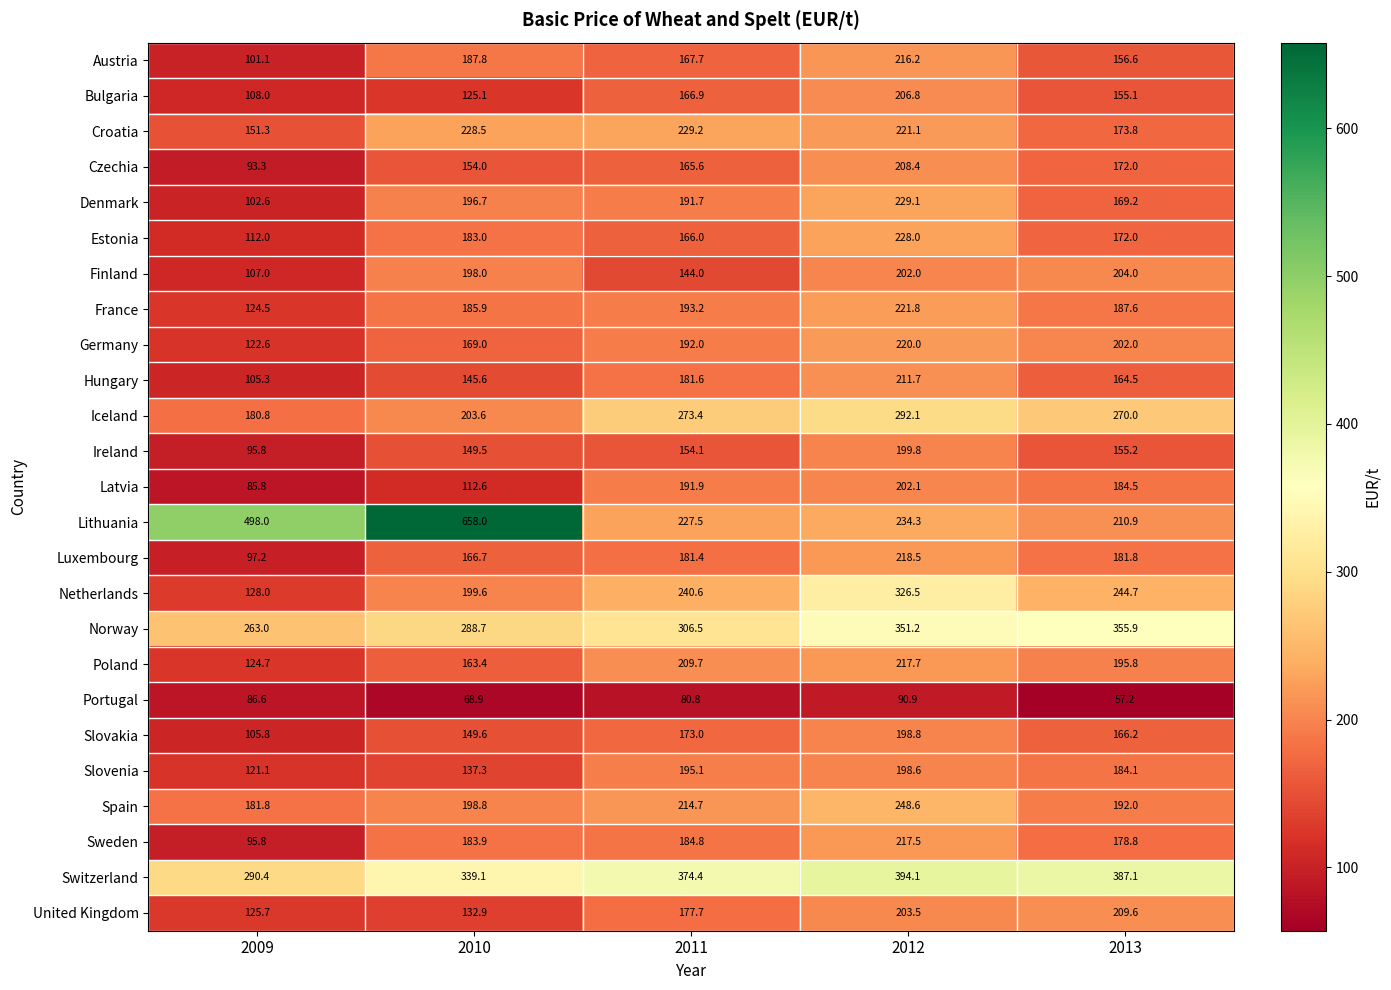

At how many categories does at least one series exceed 500?

1